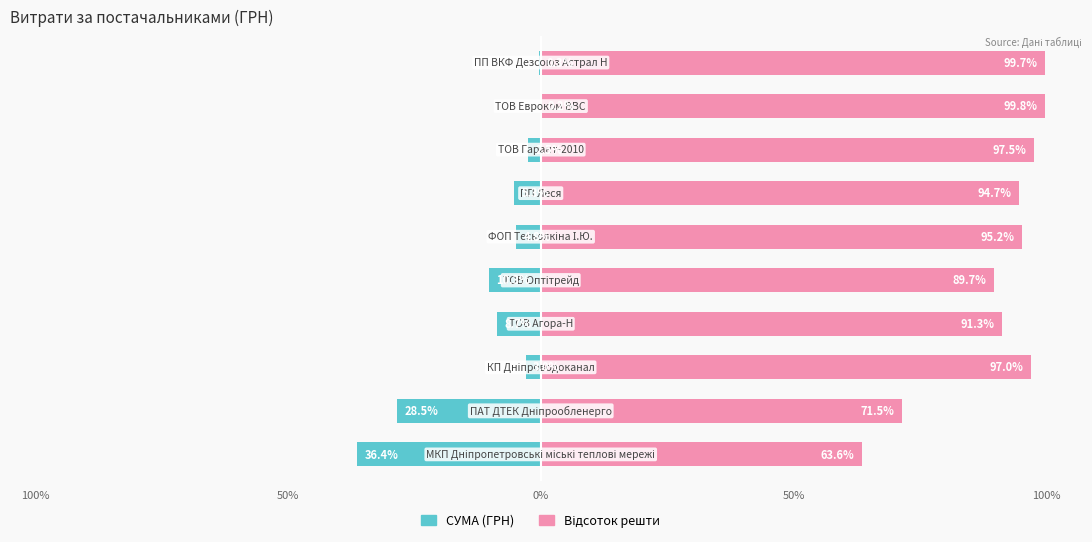

True or false: СУМА (ГРН) has a value of -46.6 at 50%.

False